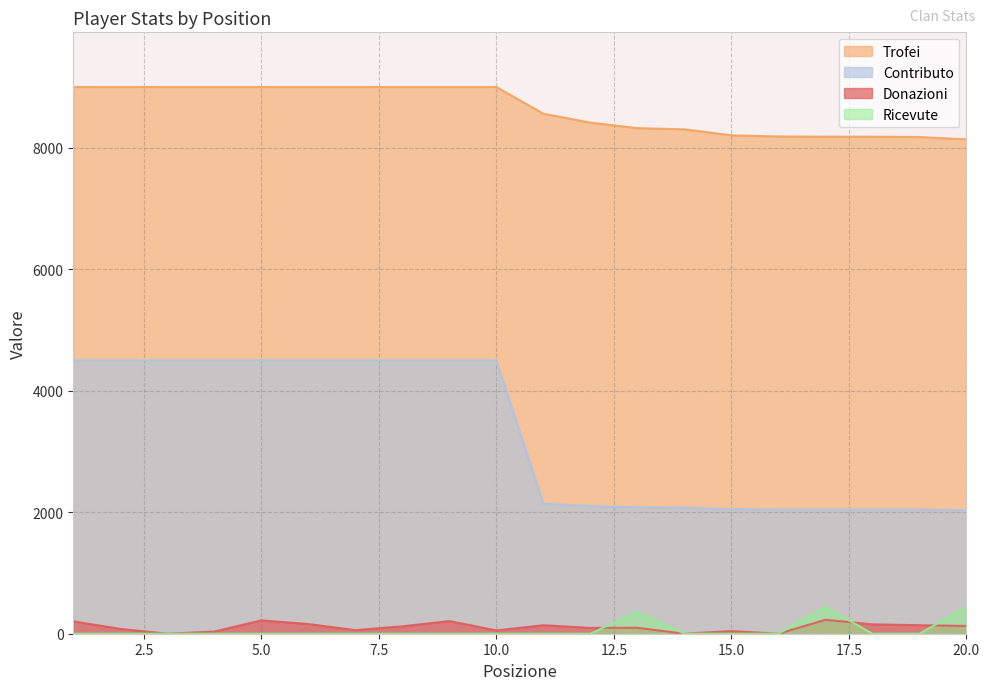

What is the total value across all series at 3?

13500